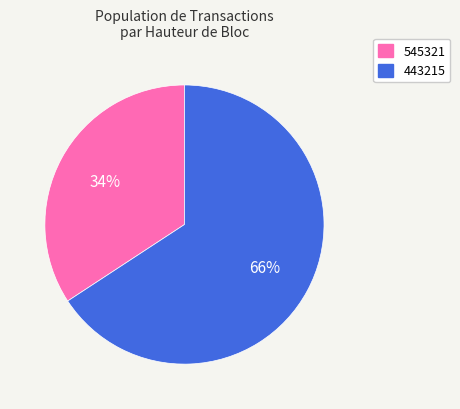

What is the smallest slice in the pie chart?

545321